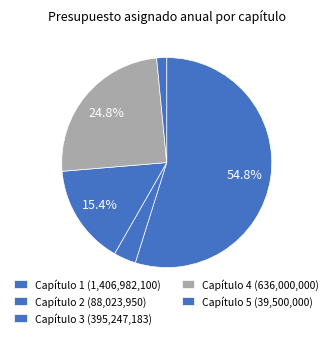

Count the number of slices in the pie.

5